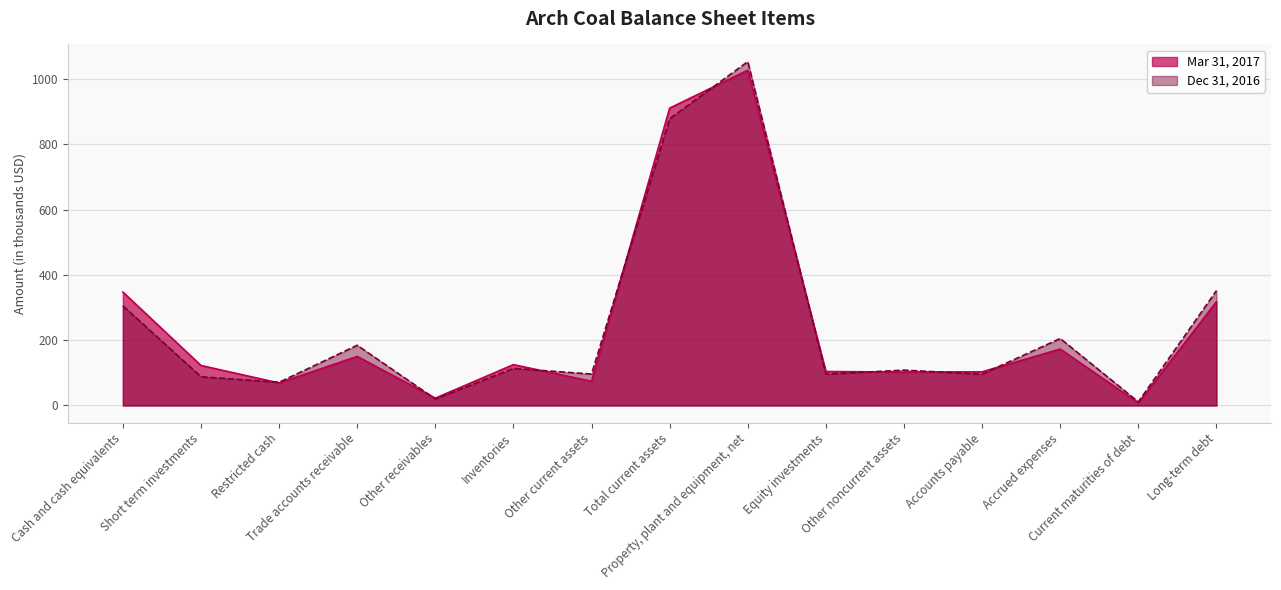

How many interior local valleys does the Dec 31, 2016 series have?

6